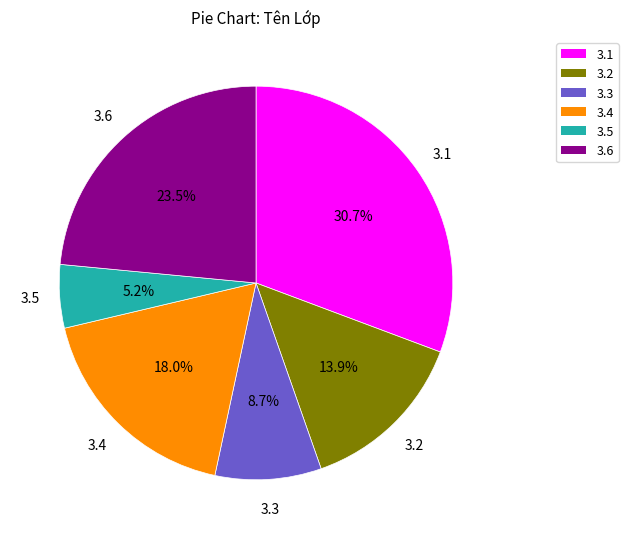

Does any single category account for the majority?

No